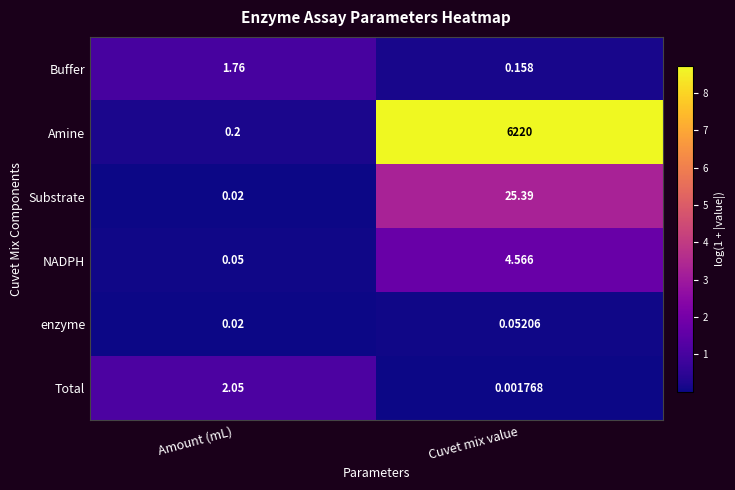

At which label is enzyme closest to 0?

Amount (mL)